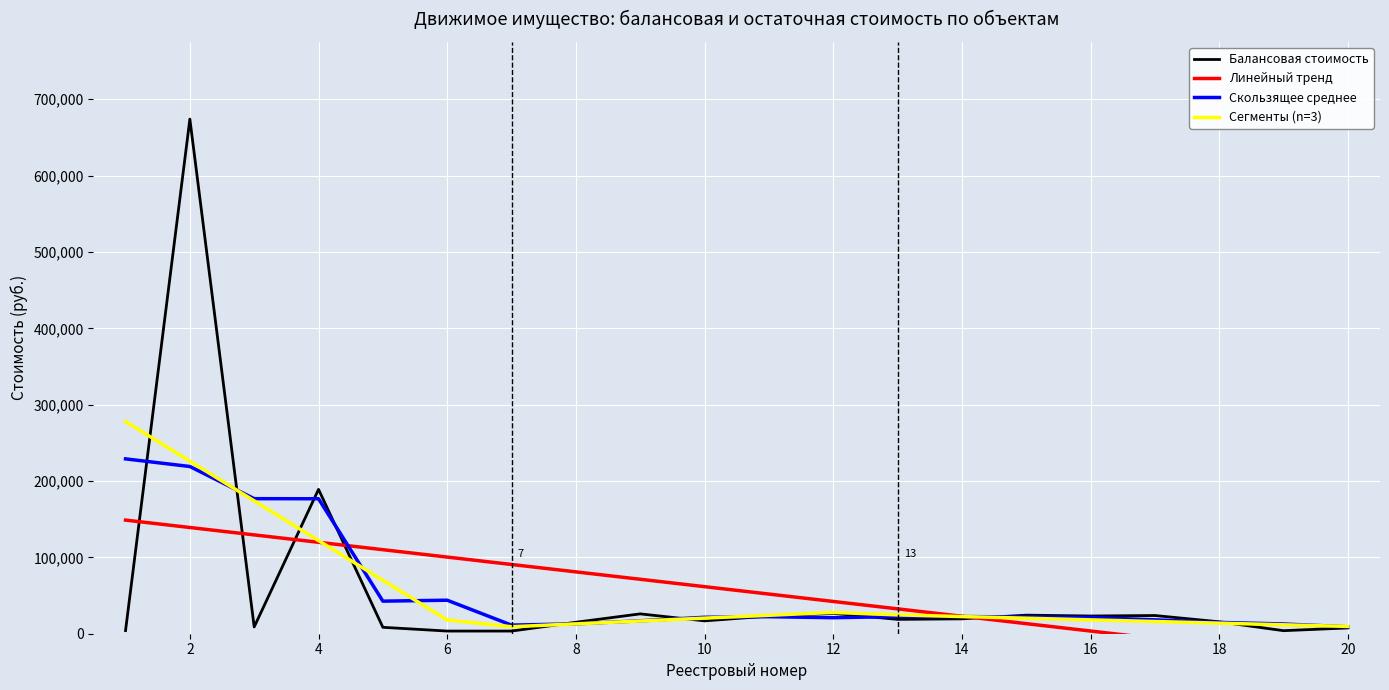

Which series has the largest total across all categories?

Скользящее среднее